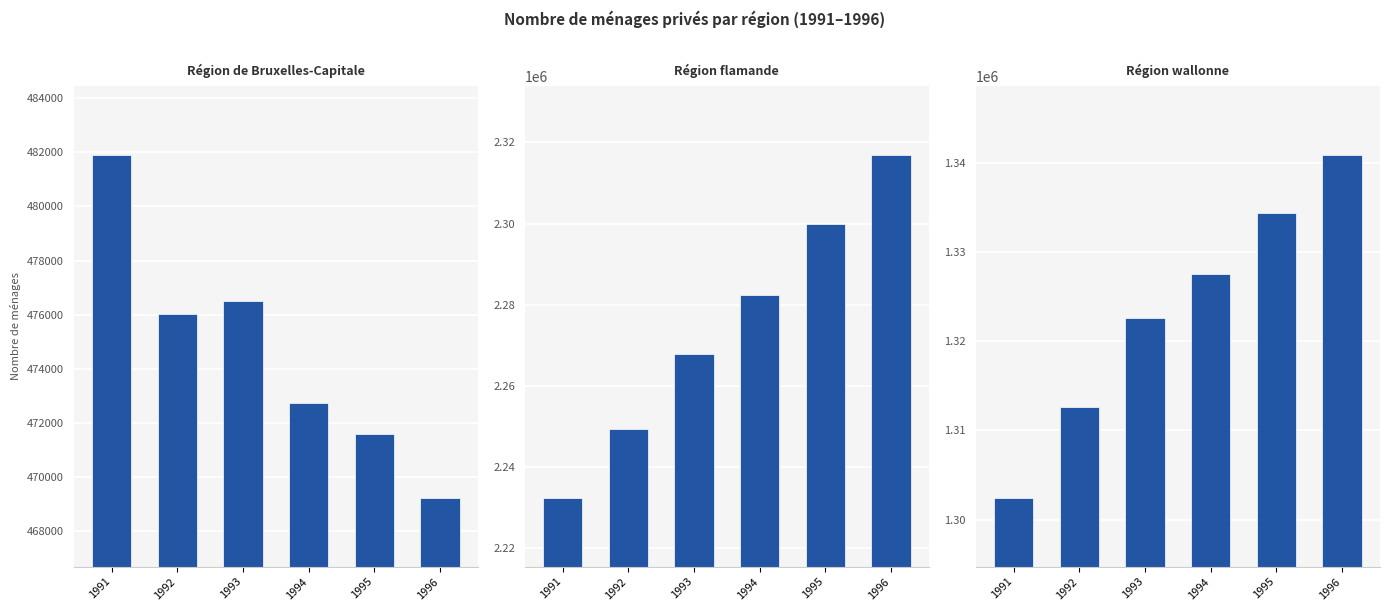

Is it true that Région flamande equals 2249258 at 1992?

True